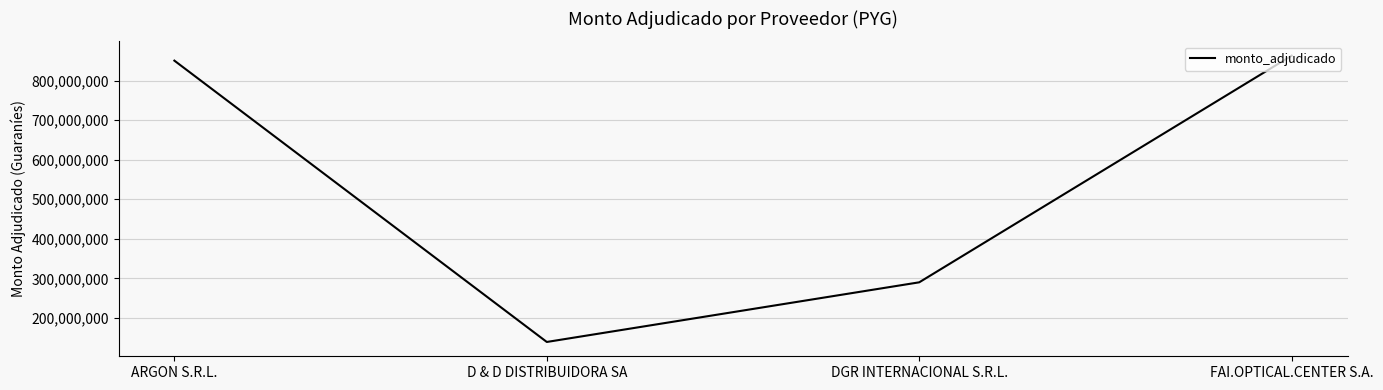

How many interior local valleys (lower than both neighbors) does the data have?

1